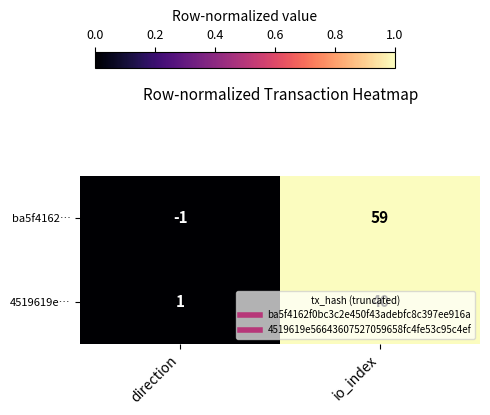

What is the sum of all 4519619e… values?

41